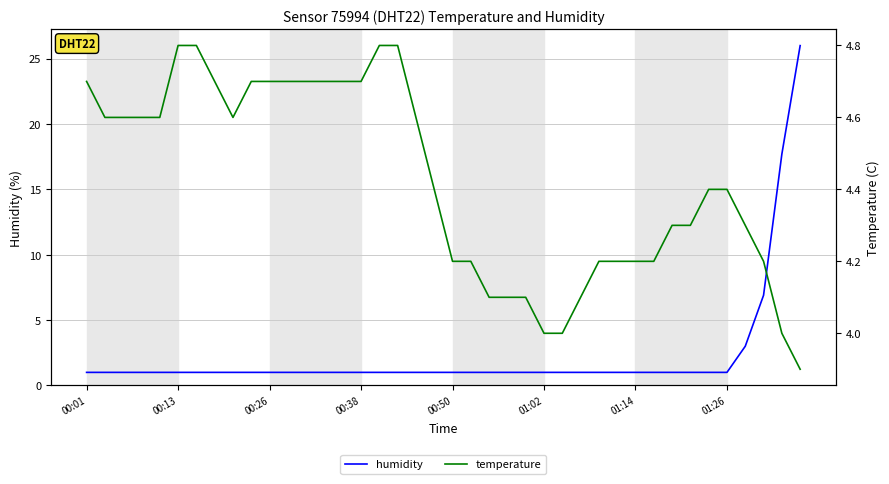

What is the maximum value for humidity?

26.0